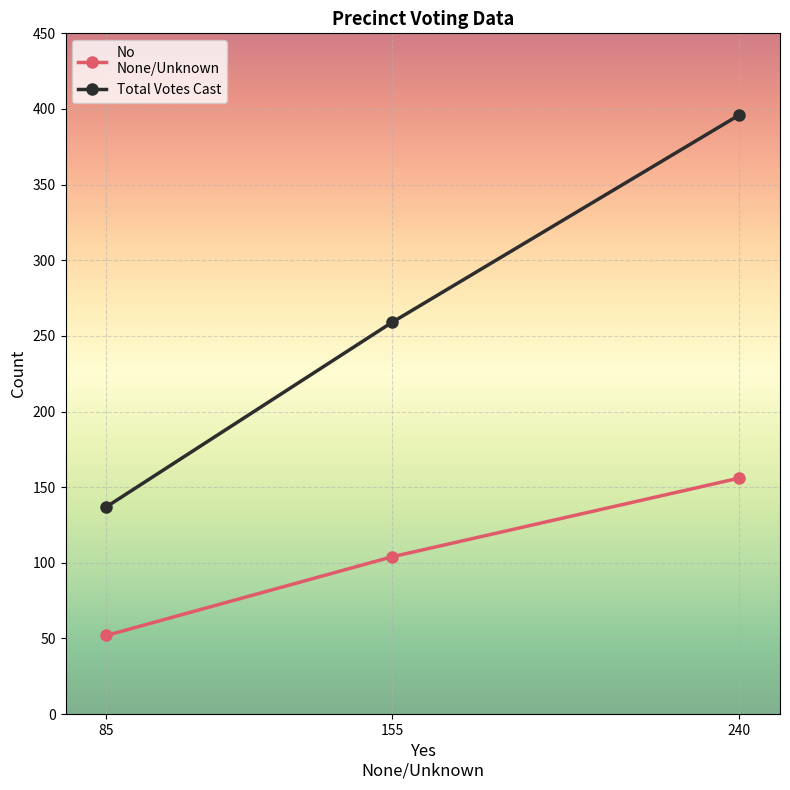

What is the total value across all series at 240?

552